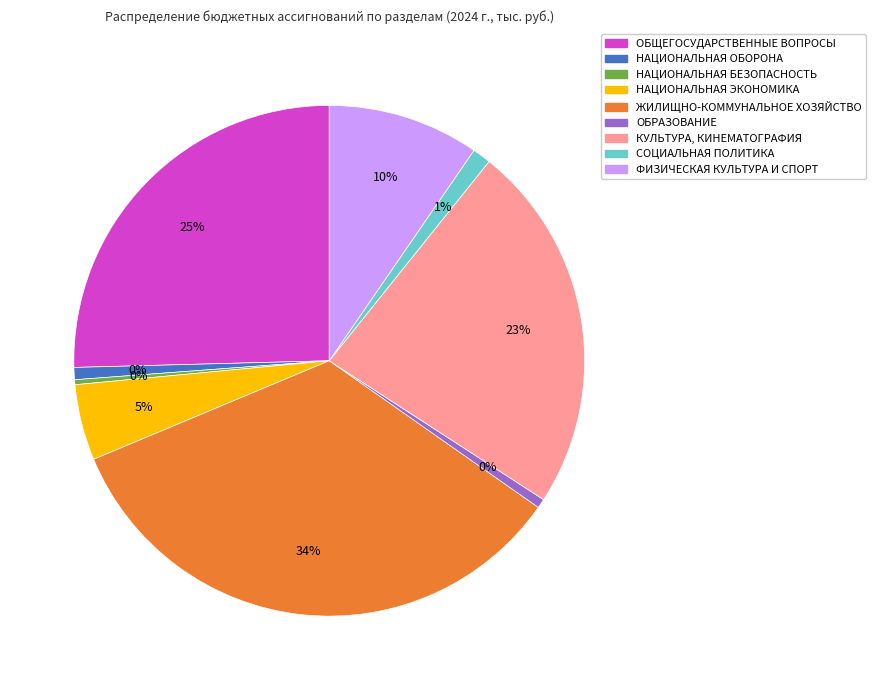

What portion of the pie excludes ОБРАЗОВАНИЕ?

99.4%